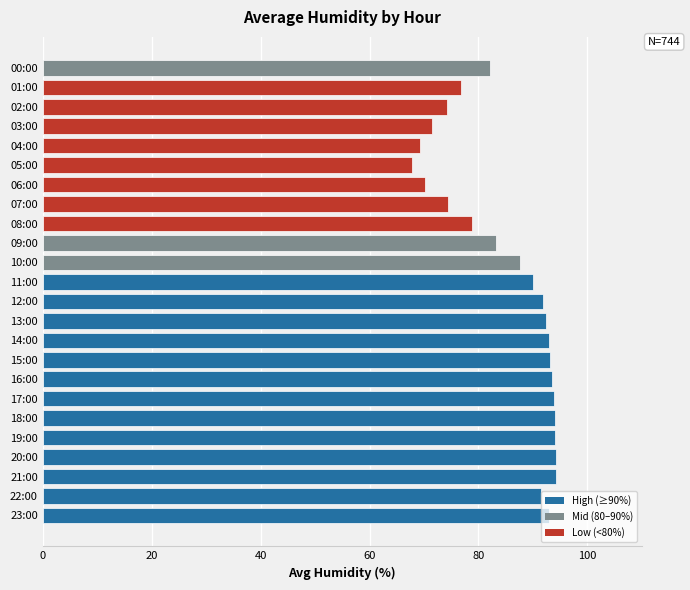

Count the number of data series in this chart.

1